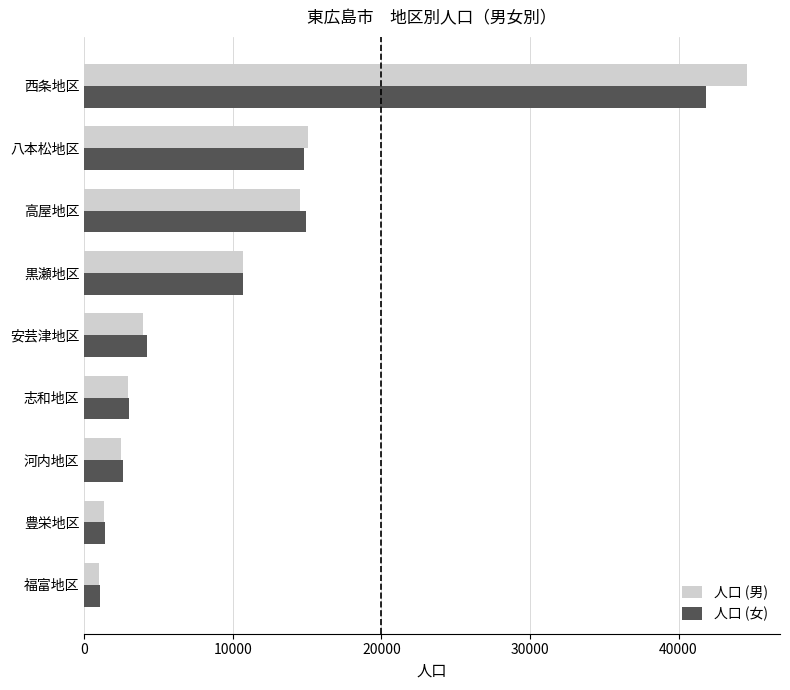

At which category is the sum across all series the highest?

西条地区